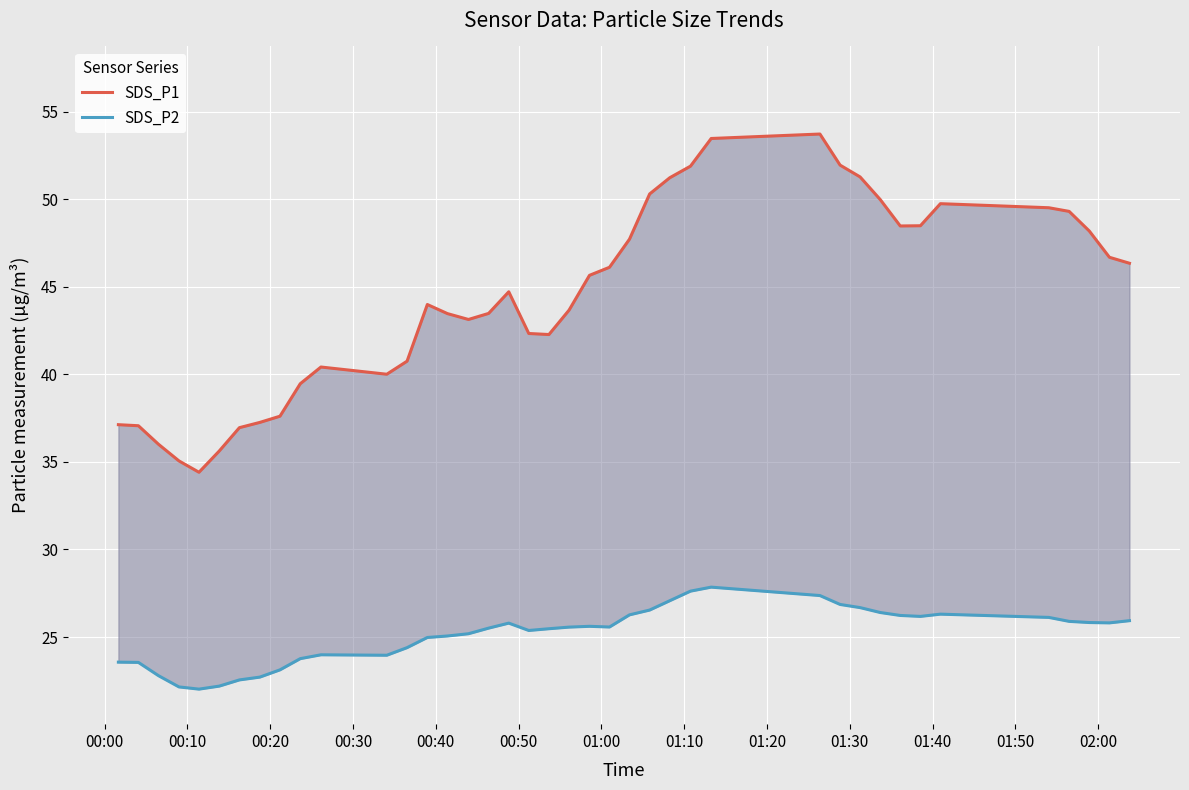

What is the lowest value of the SDS_P2 series?

22.0